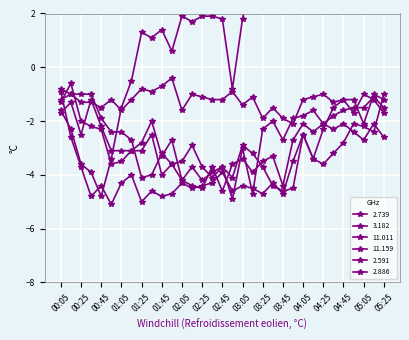

How many data points in 2.886 are less than -2?

28